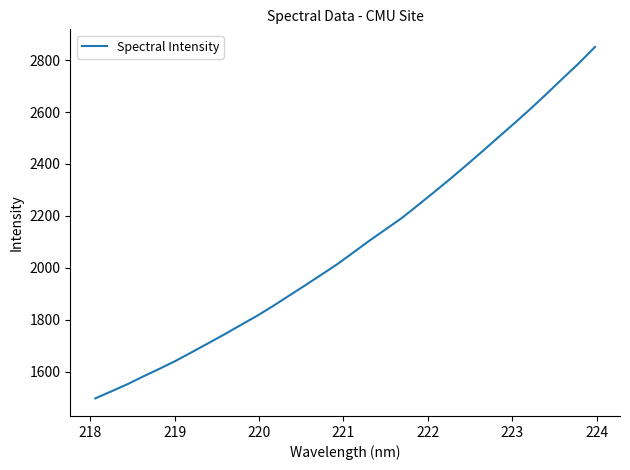

What is the difference between the second highest and minimum values?

1291.0